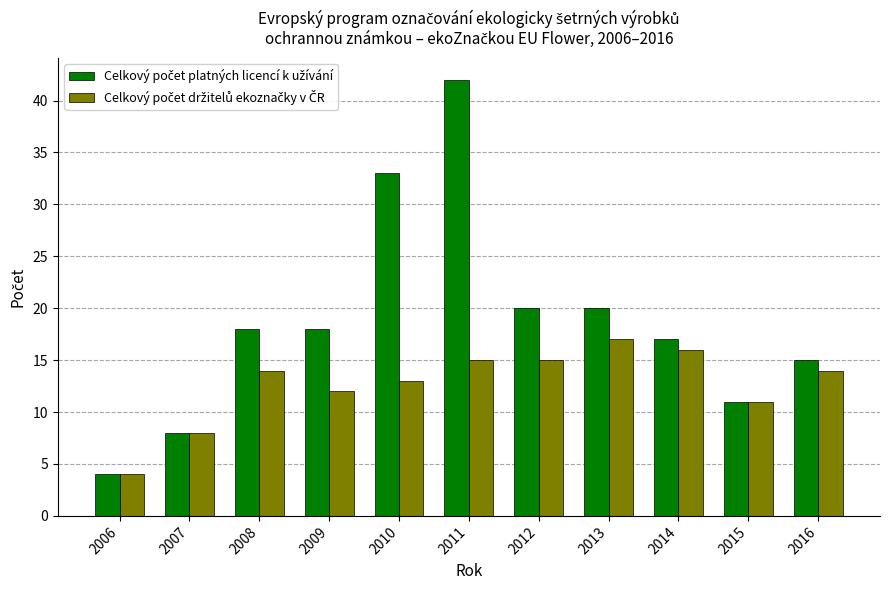

At which category is the sum across all series the highest?

2011